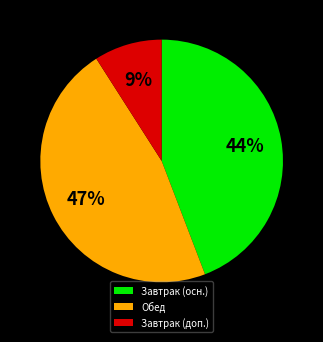

Count the number of slices in the pie.

3